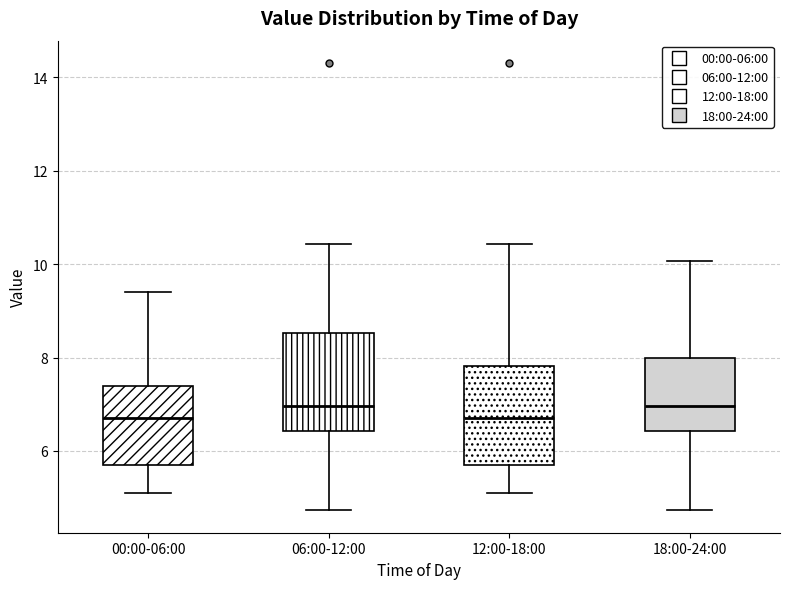

Reading left to right, read every box against the y-axis: the position of its median line, the range the box covers, and the ends of its whiskers. The values are not printed on the chart, so give them approximately, as read against the axis.

00:00-06:00: median 6.8, box 5.8 to 7.4, whiskers 5.2 to 9.4
06:00-12:00: median 7.0, box 6.4 to 8.6, whiskers 4.8 to 10.4
12:00-18:00: median 6.8, box 5.8 to 7.8, whiskers 5.2 to 10.4
18:00-24:00: median 7.0, box 6.4 to 8.0, whiskers 4.8 to 10.0